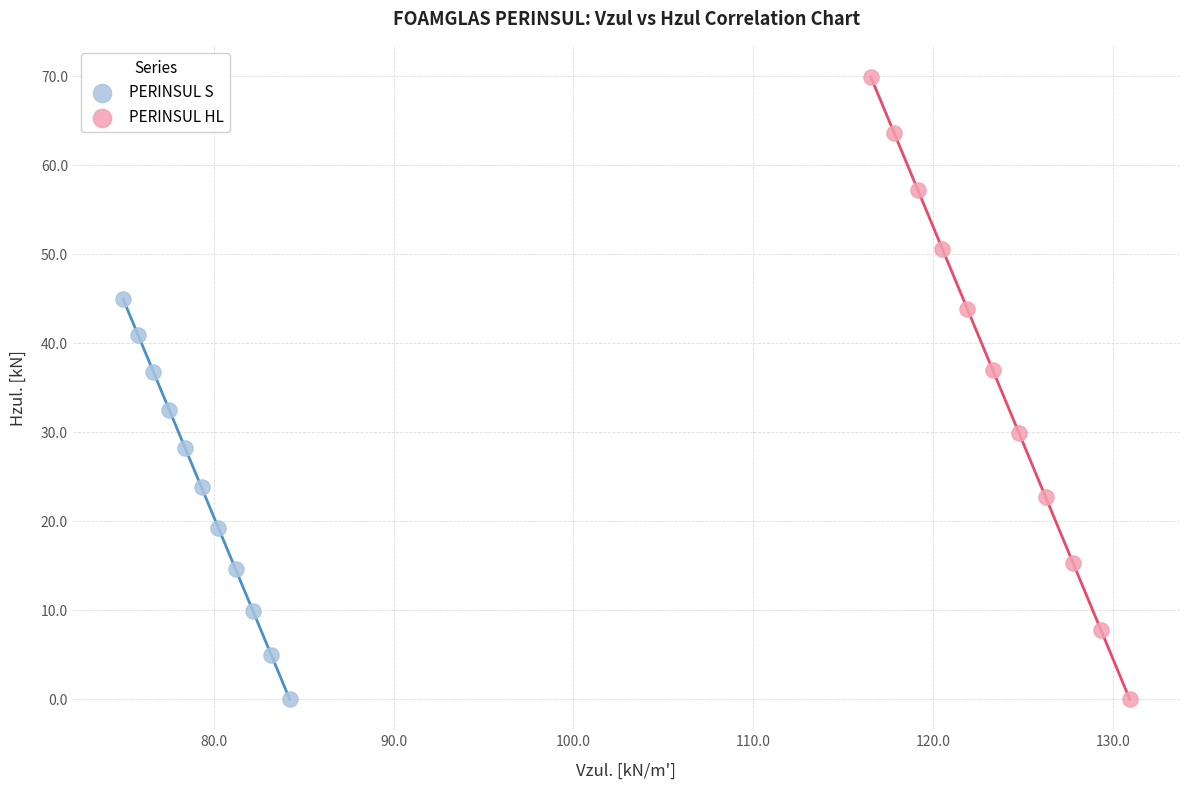

Which series reaches the maximum Y coordinate?

PERINSUL HL